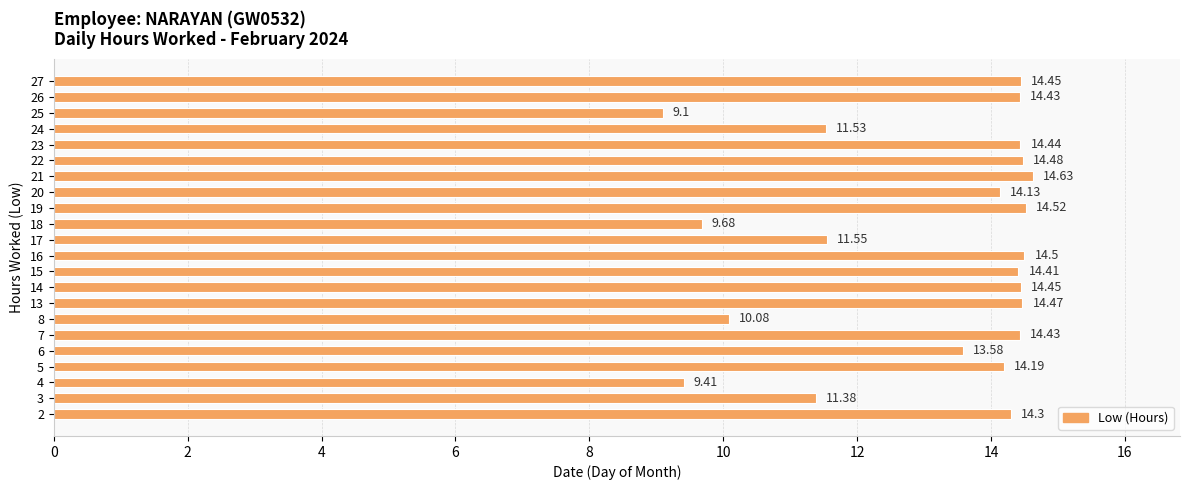

What is the change in value from 4 to 13?

+5.1